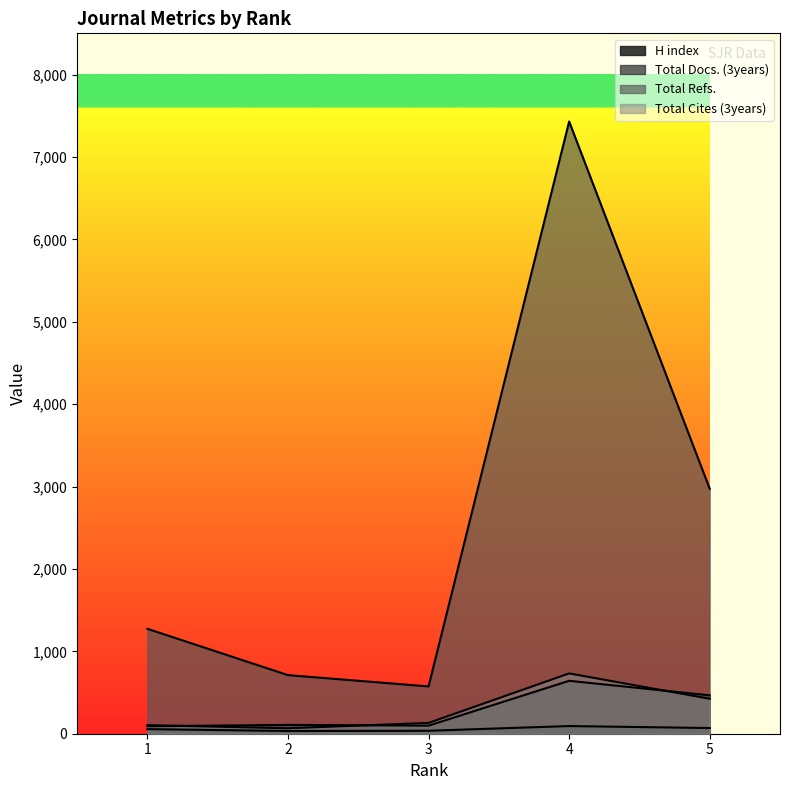

True or false: H index has more than 0 points higher than both neighbors.

True